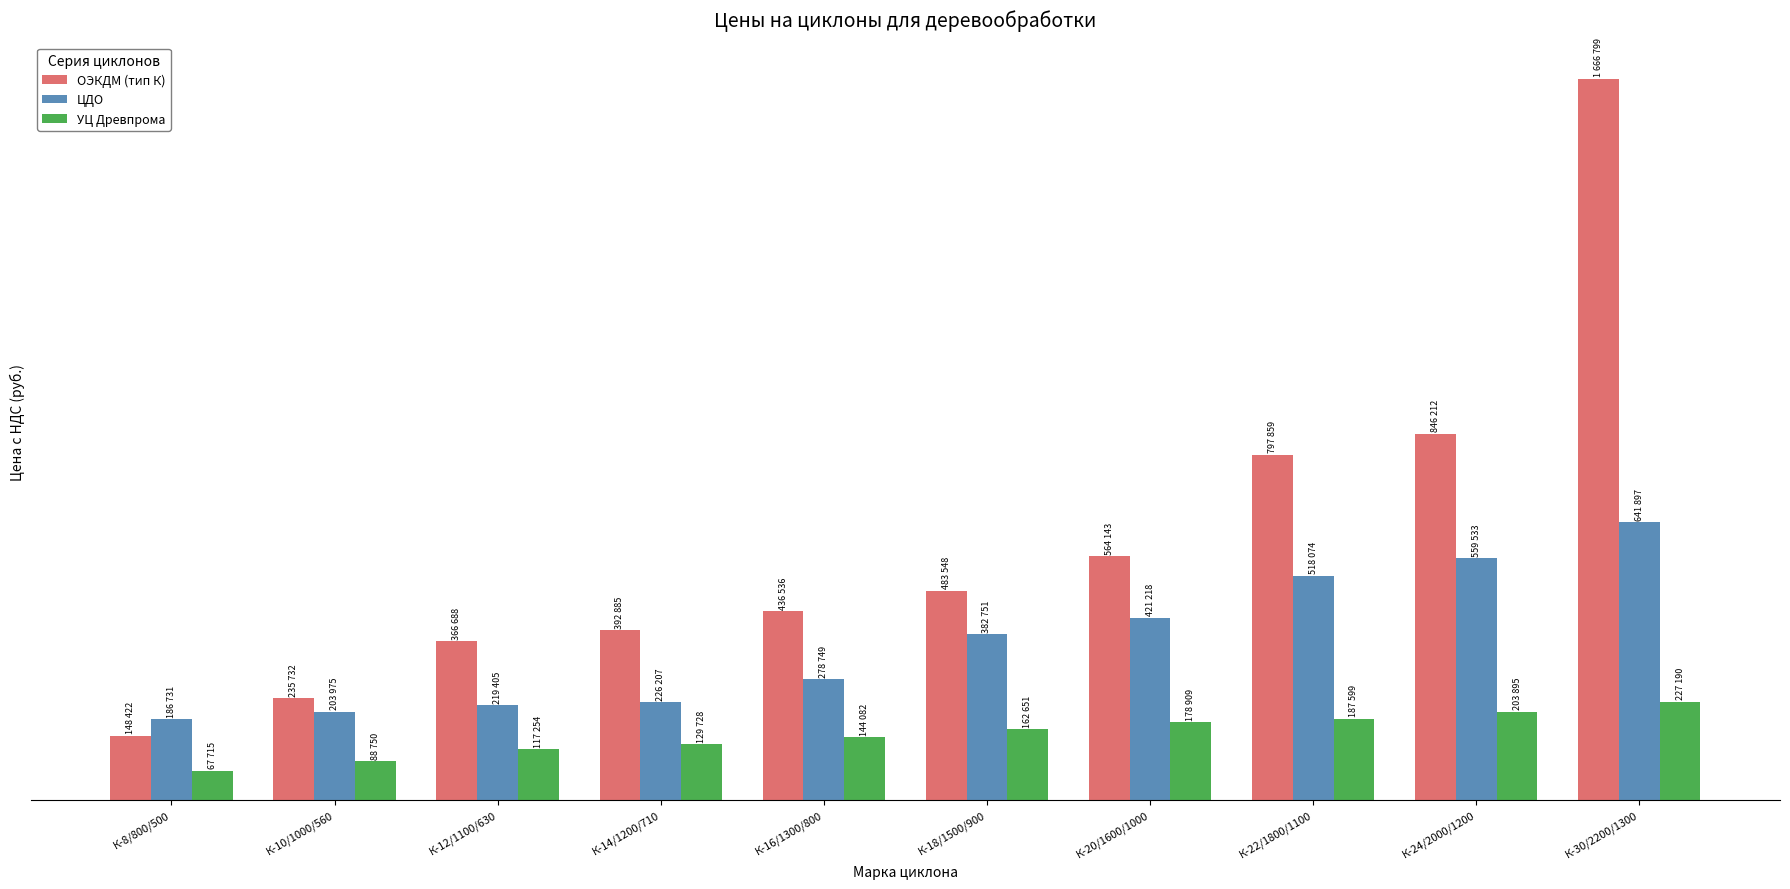

Is the value of ОЭКДМ (тип К) at К-24/2000/1200 greater than the value of ЦДО at К-8/800/500?

Yes